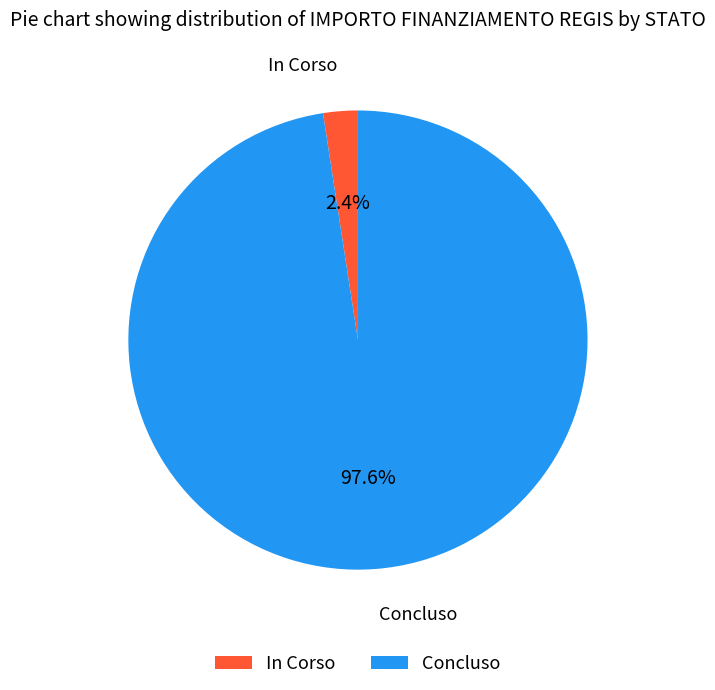

To the nearest percent, what is the average slice percentage?

50%